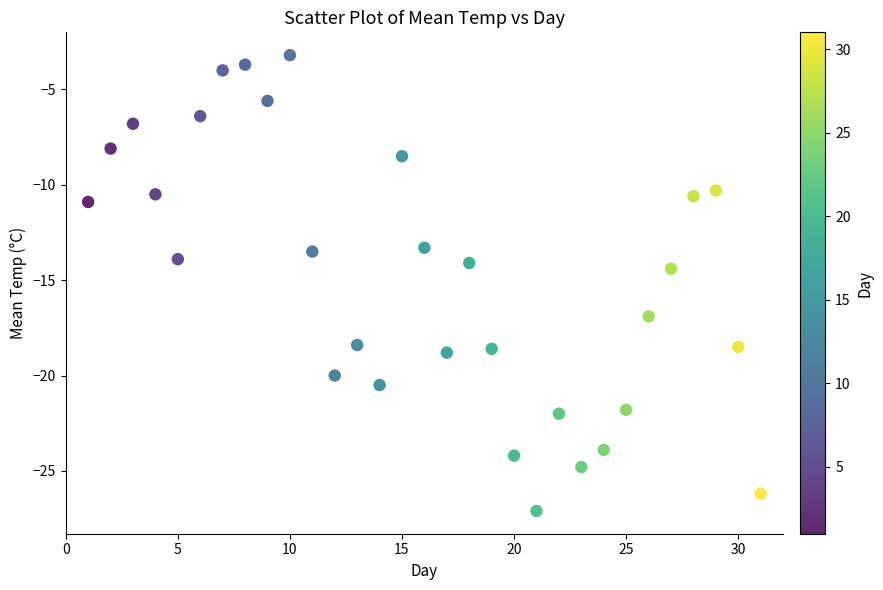

What is the range of X values (max minus min)?

30.0